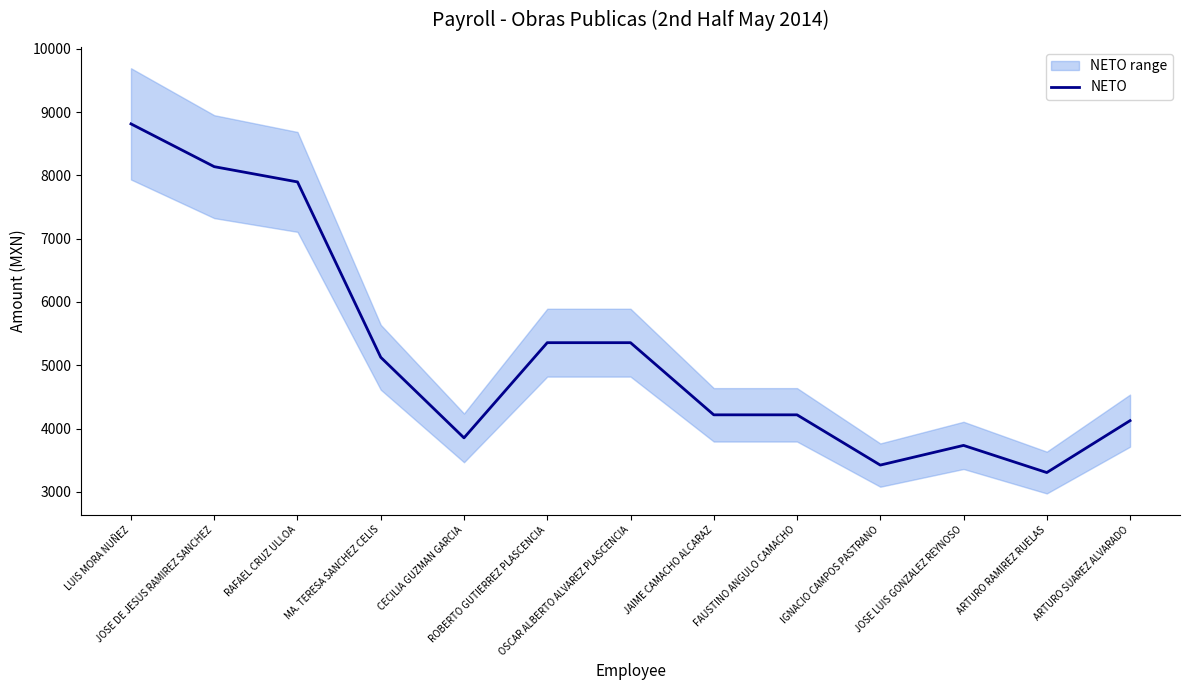

List the labels in order of value, smallest first.

ARTURO RAMIREZ RUELAS, IGNACIO CAMPOS PASTRANO, JOSE LUIS GONZALEZ REYNOSO, CECILIA GUZMAN GARCIA, ARTURO SUAREZ ALVARADO, JAIME CAMACHO ALCARAZ, FAUSTINO ANGULO CAMACHO, MA. TERESA SANCHEZ CELIS, ROBERTO GUTIERREZ PLASCENCIA, OSCAR ALBERTO ALVAREZ PLASCENCIA, RAFAEL CRUZ ULLOA, JOSE DE JESUS RAMIREZ SANCHEZ, LUIS MORA NUÑEZ